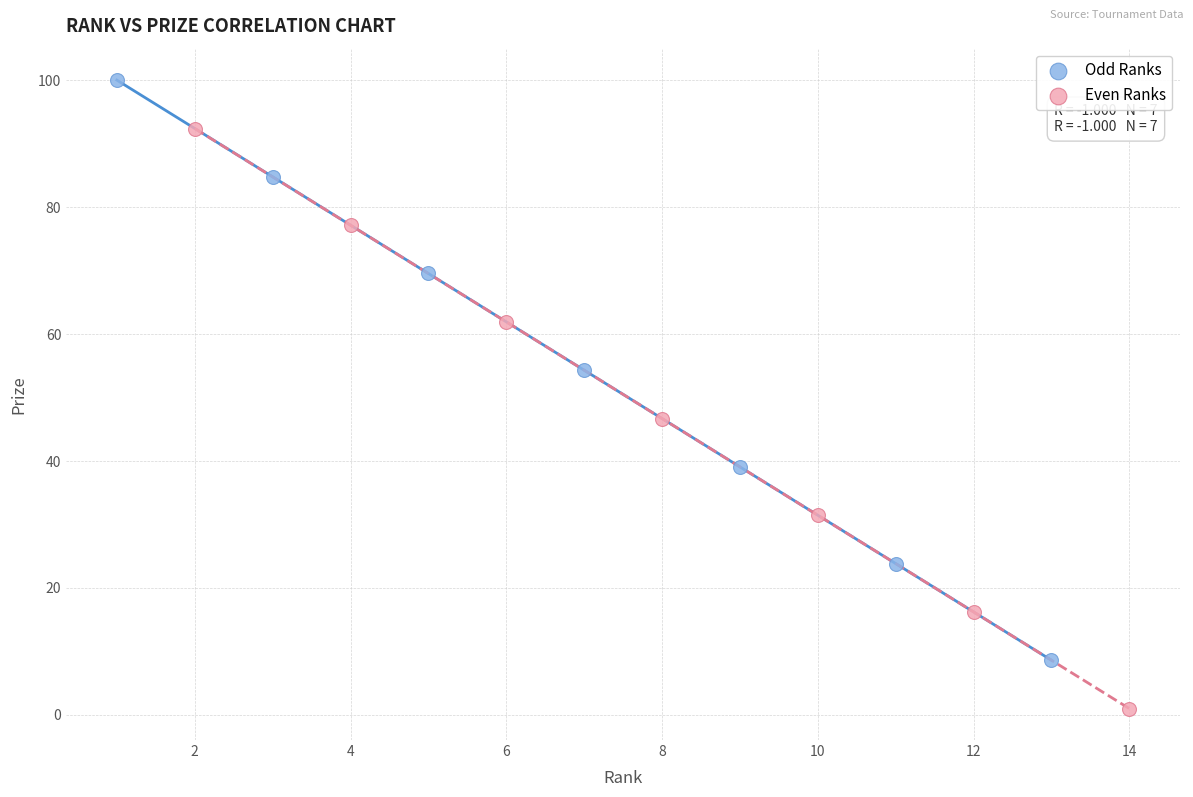

Which series has the widest spread of Y values?

Odd Ranks